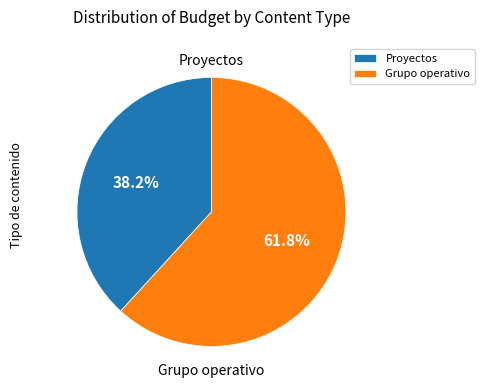

How many slices are in this pie chart?

2